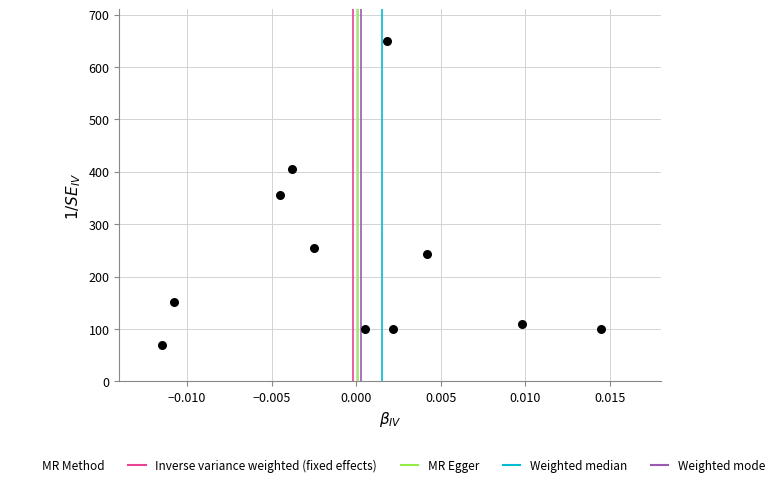

What is the range of Y values (max minus min)?

580